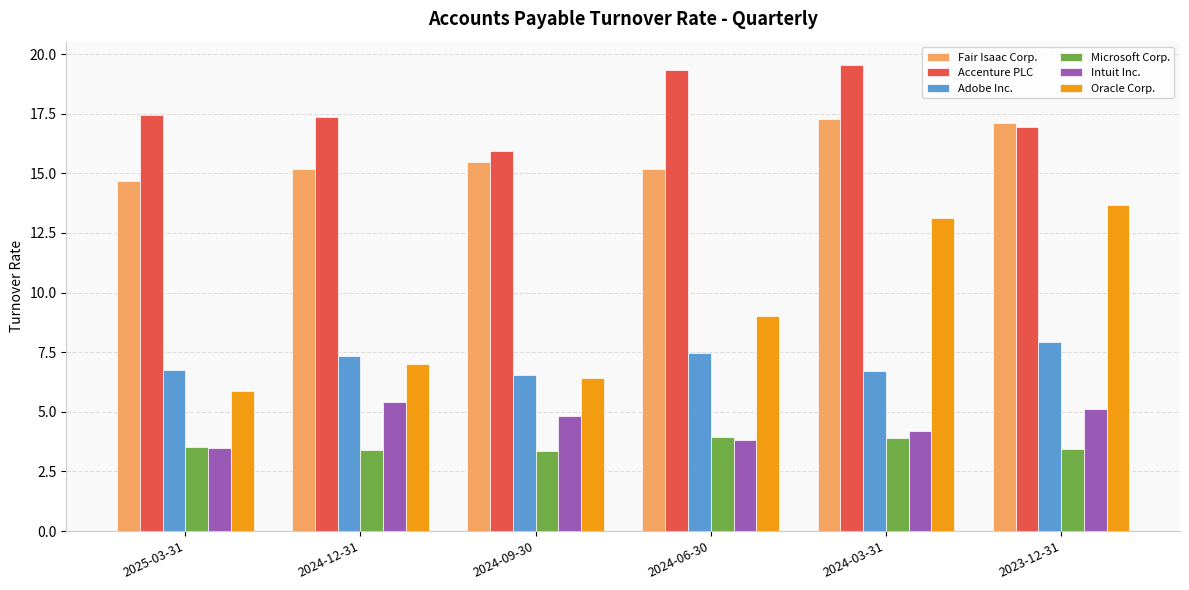

What is the difference between the highest and lowest values at 2024-12-31?

14.0